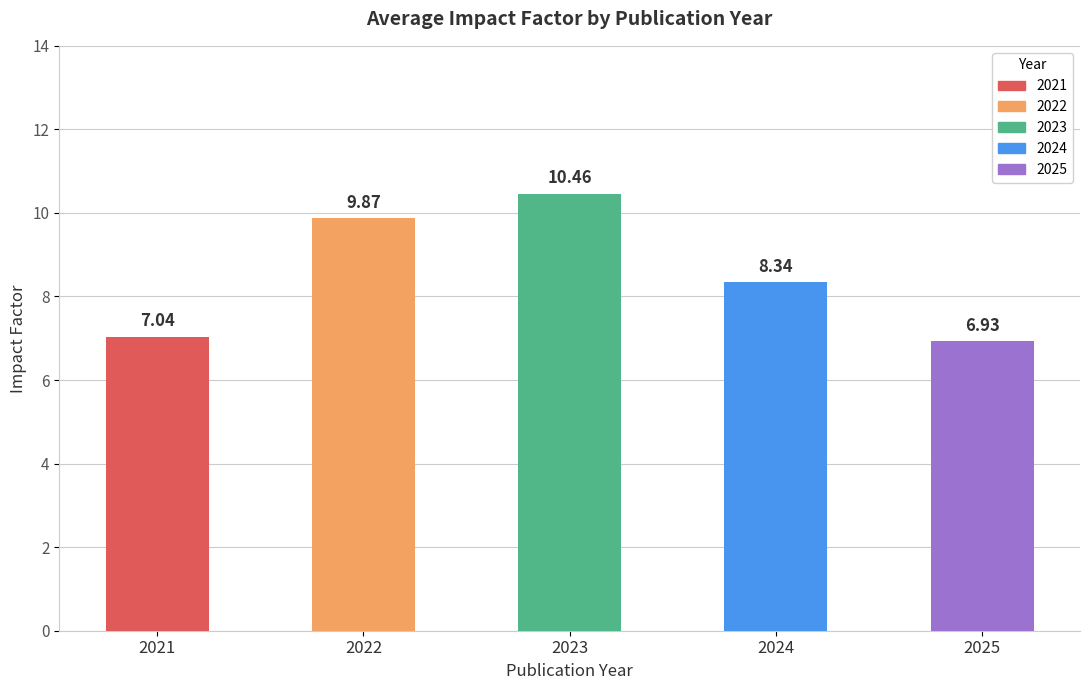

List the labels in order of value, smallest first.

2025, 2021, 2024, 2022, 2023